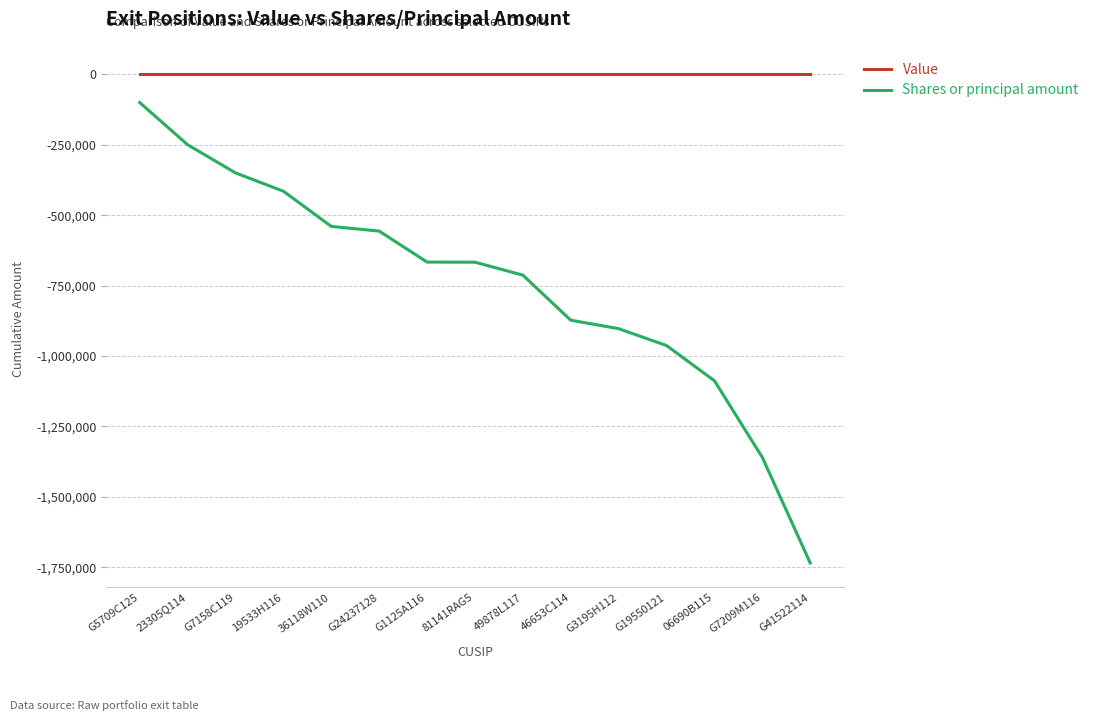

True or false: Value and Shares or principal amount intersect in this chart.

False